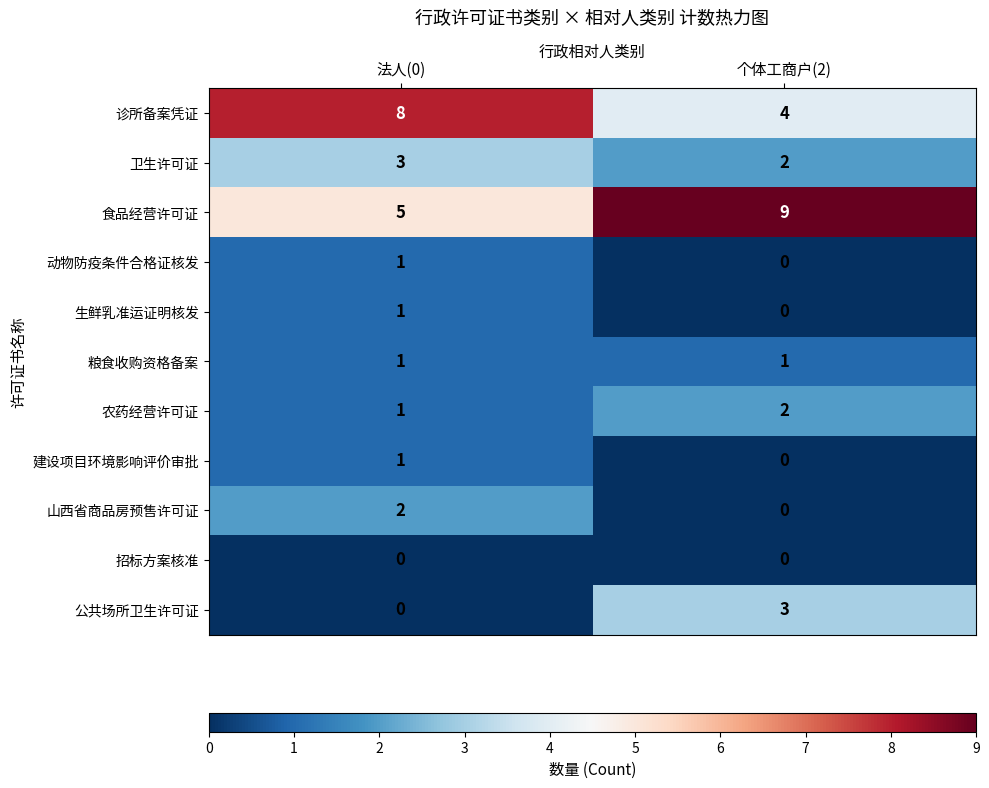

Reading right to left, what are all the values shown in this chart?

诊所备案凭证: 4	8
卫生许可证: 2	3
食品经营许可证: 9	5
动物防疫条件合格证核发: 0	1
生鲜乳准运证明核发: 0	1
粮食收购资格备案: 1	1
农药经营许可证: 2	1
建设项目环境影响评价审批: 0	1
山西省商品房预售许可证: 0	2
招标方案核准: 0	0
公共场所卫生许可证: 3	0